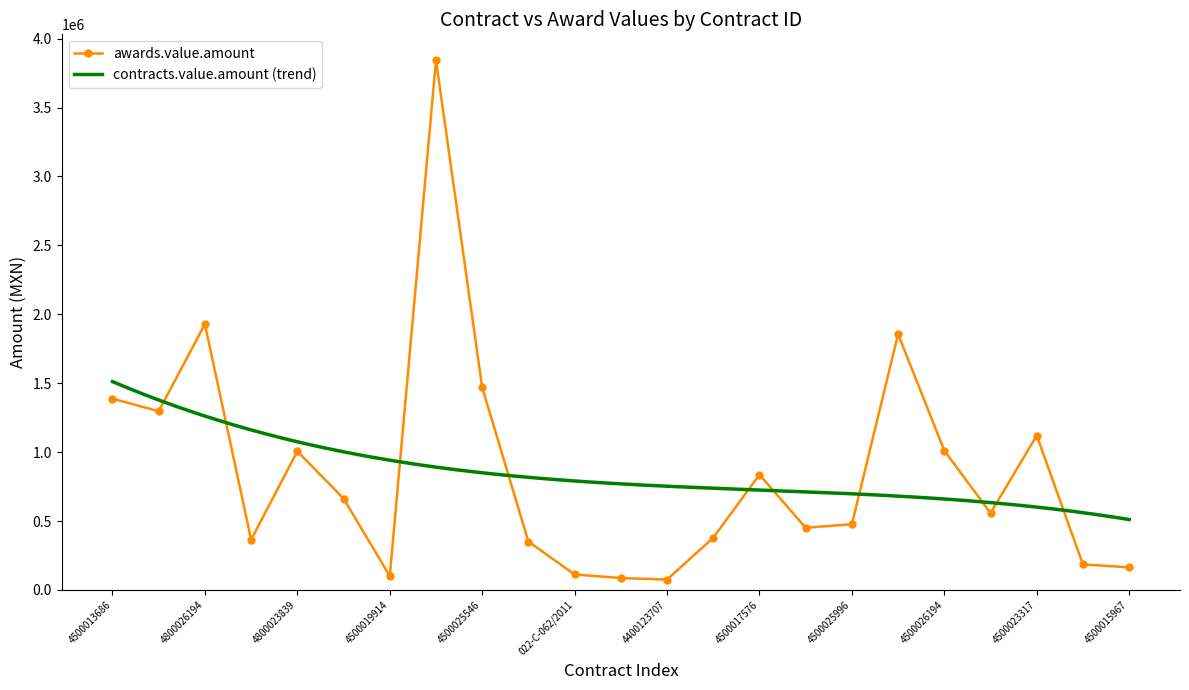

What is the ratio of the value at 4500013686 to the value at 4500013800?

3.8